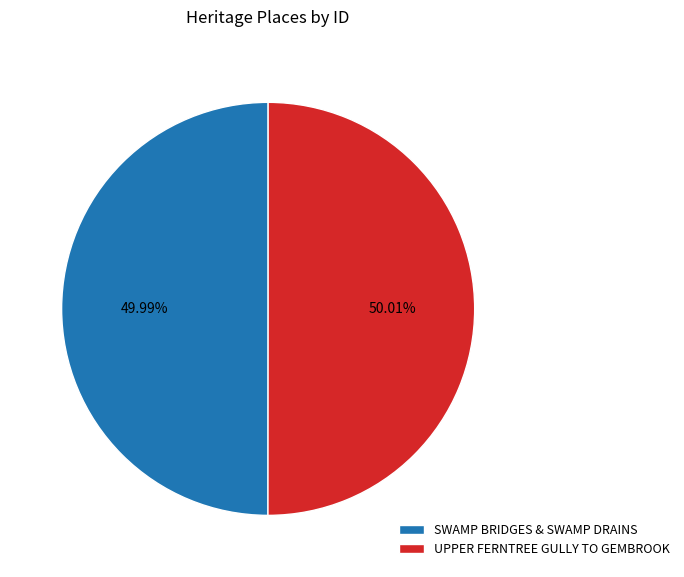

Is there any slice that represents more than half of the pie?

Yes